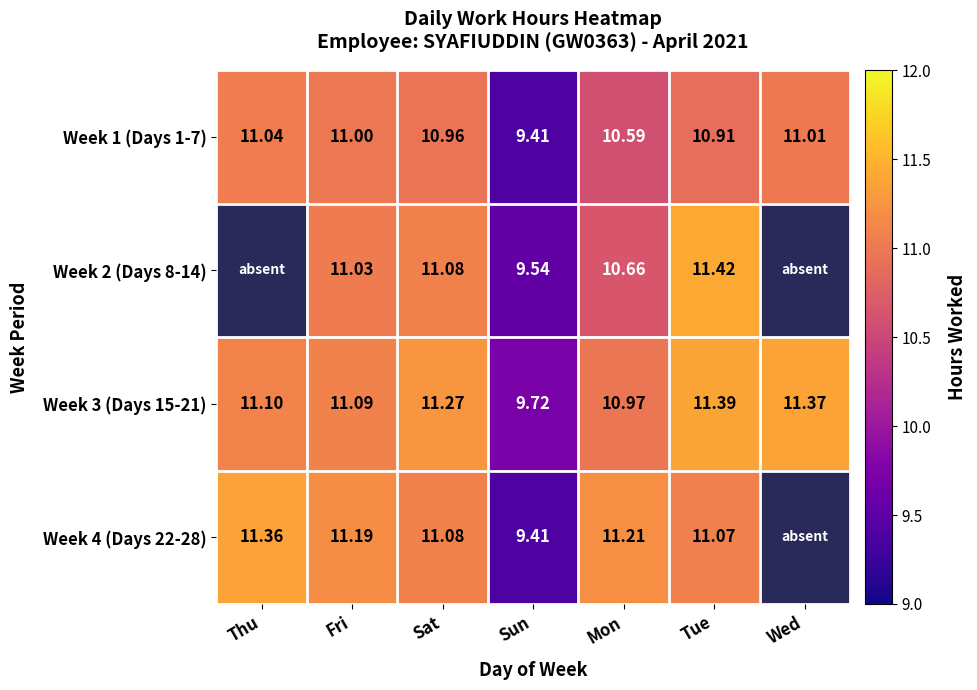

Is the value of Week 1 (Days 1-7) at Mon greater than the value of Week 3 (Days 15-21) at Fri?

No